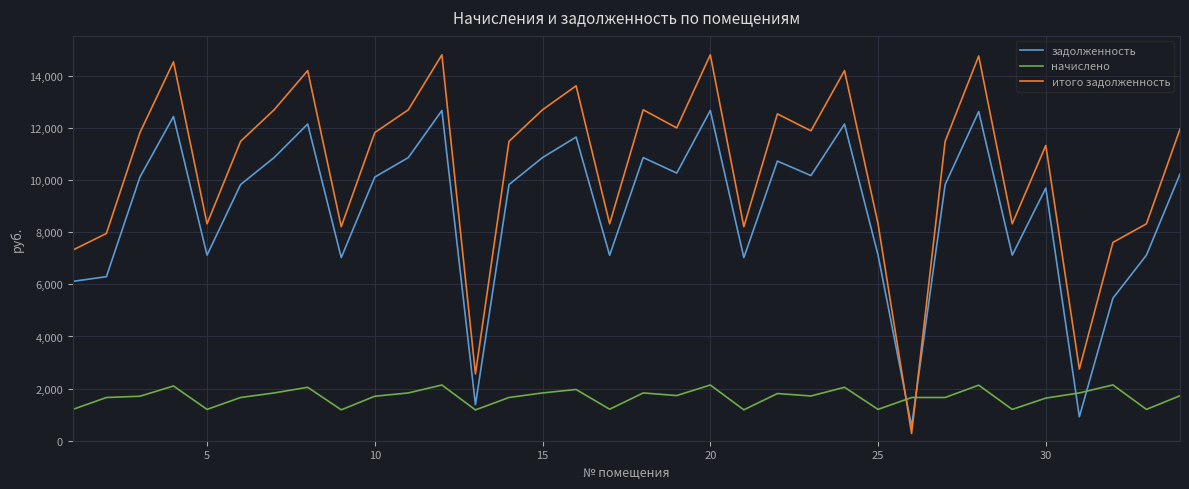

Which series ends up on top after the final intersection of итого задолженность and задолженность?

итого задолженность